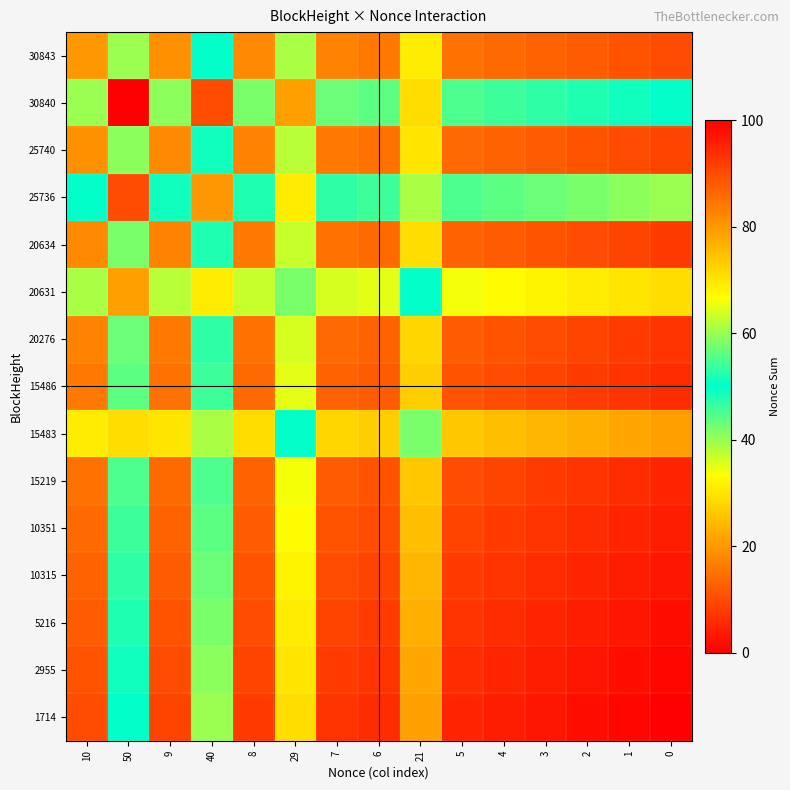

Count the number of data series in this chart.

15